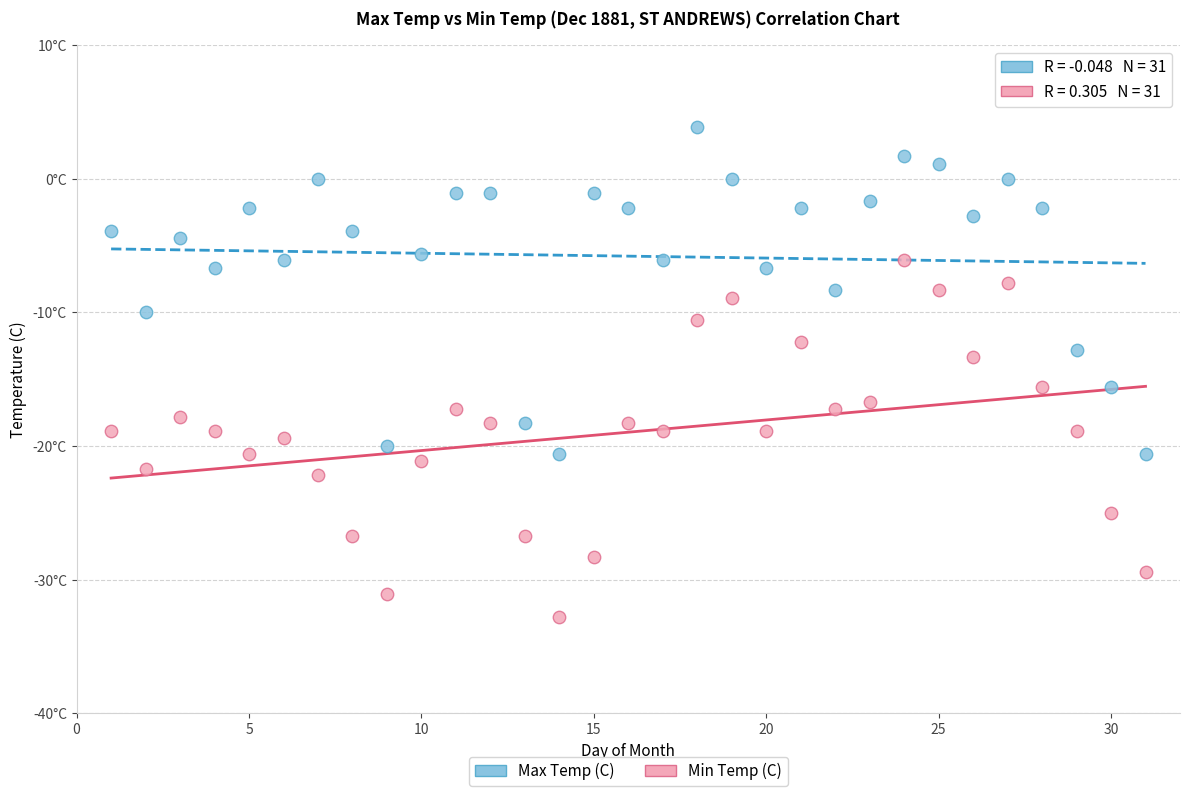

Which series has the largest Y range (max minus min)?

Min Temp (C)